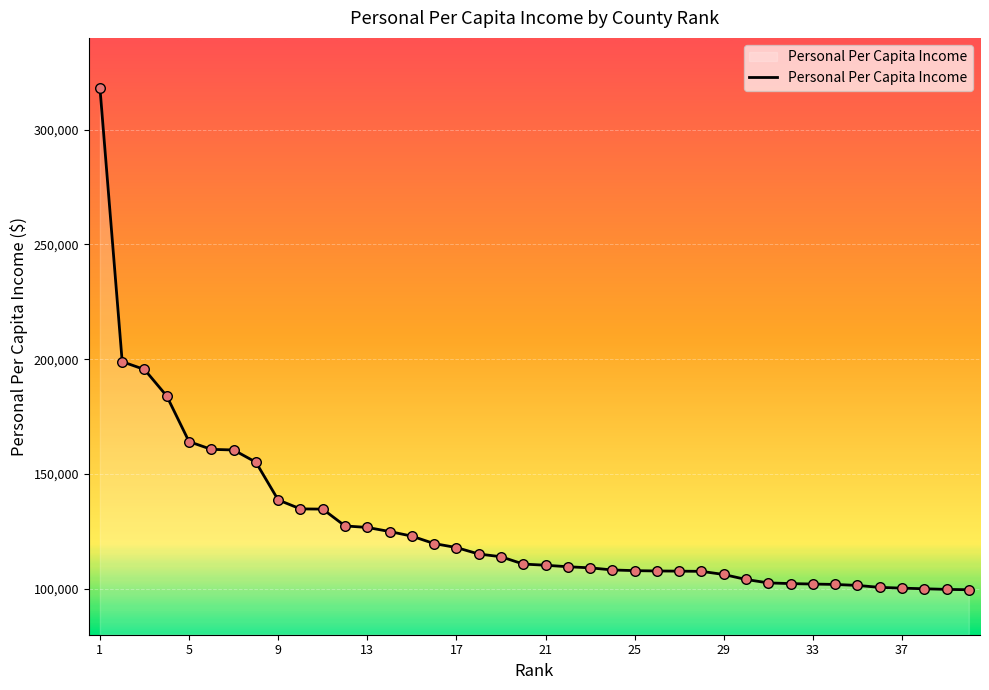

What is the difference between the maximum and minimum values?

218700